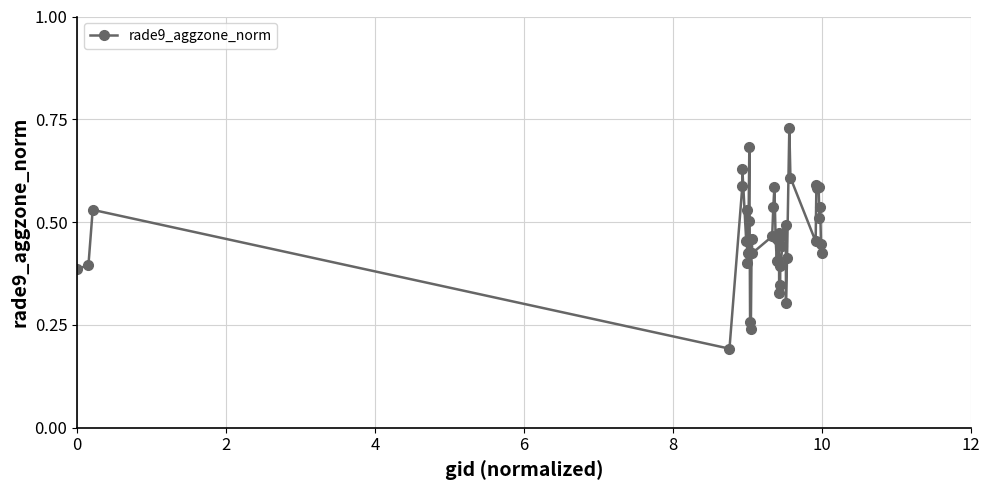

Count the values in the range 0 to 1.

40